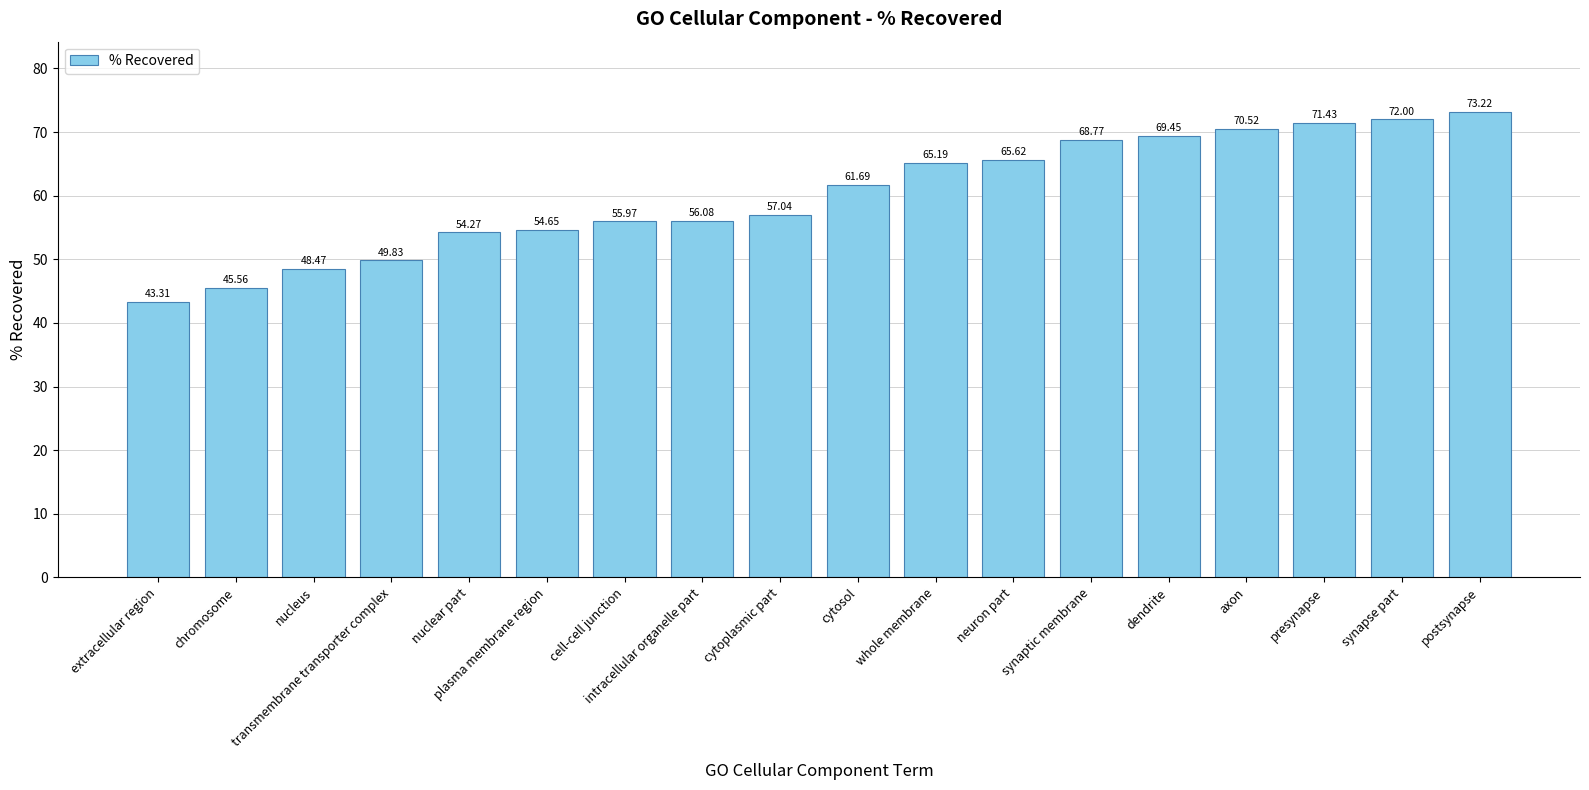

List the labels in order of value, smallest first.

extracellular region, chromosome, nucleus, transmembrane transporter complex, nuclear part, plasma membrane region, cell-cell junction, intracellular organelle part, cytoplasmic part, cytosol, whole membrane, neuron part, synaptic membrane, dendrite, axon, presynapse, synapse part, postsynapse